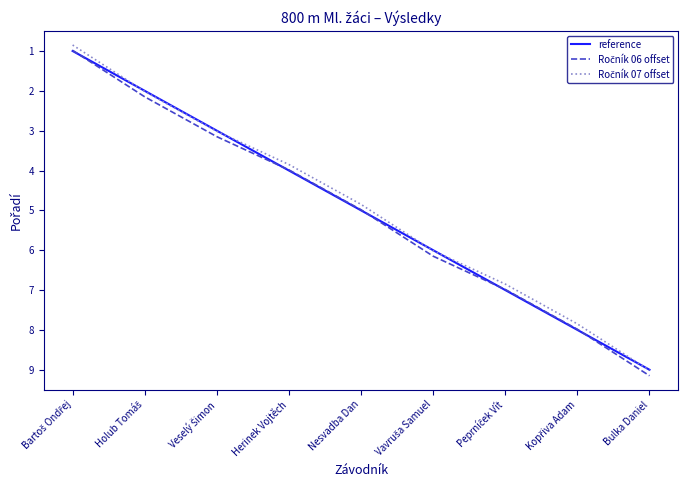

What is the total value across all series at Bulka Daniel?

27.2